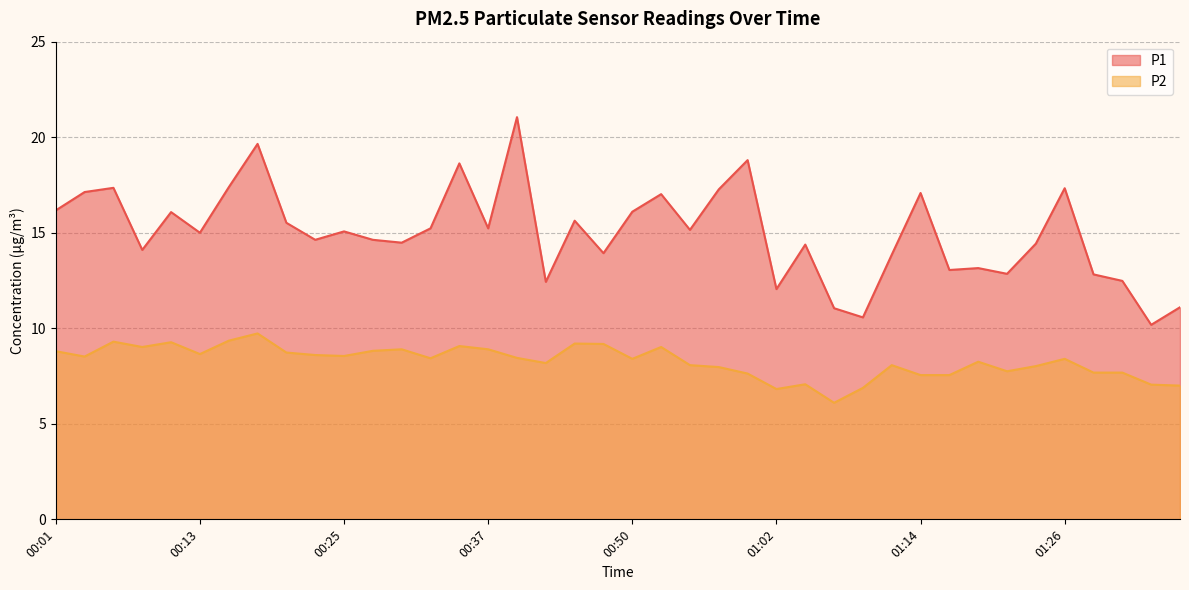

What is the difference between the maximum and minimum values in the P2 series?

3.6